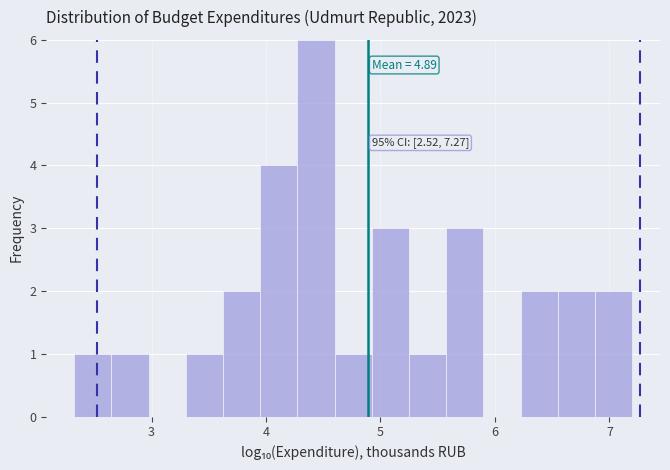

Read against the x-axis, roughly where is the centre of the tallest bar?

4.4